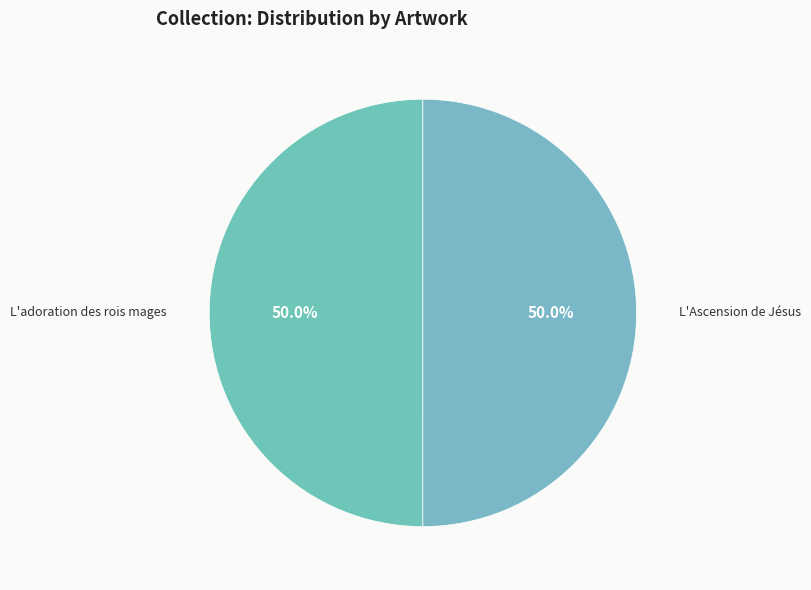

What is the ratio of the value at L'adoration des rois mages to the value at L'Ascension de Jésus?

1.0